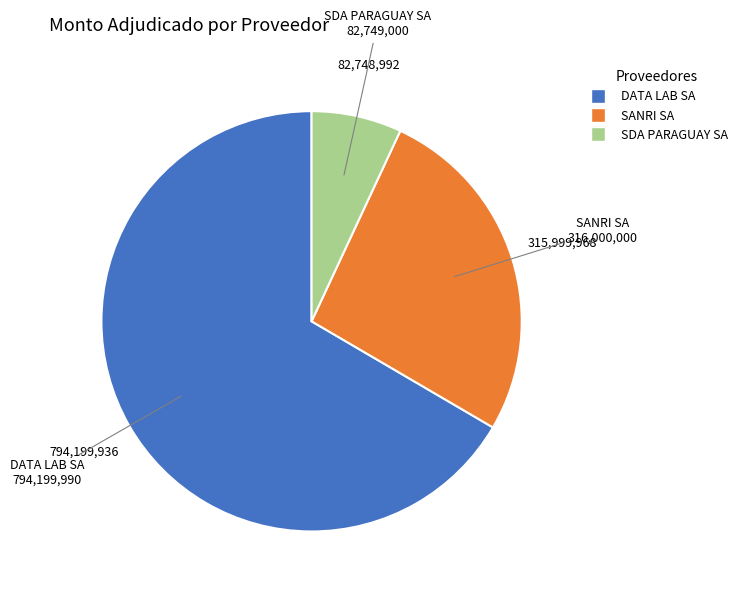

Which category has the biggest portion of the pie?

DATA LAB SA